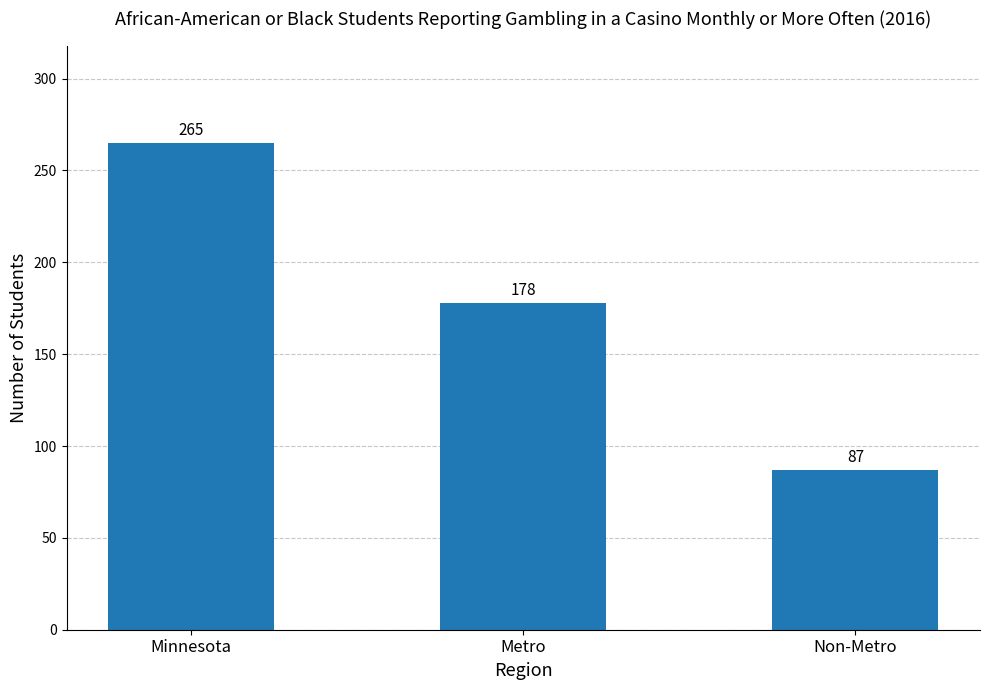

Which label corresponds to the smallest value in the chart?

Non-Metro